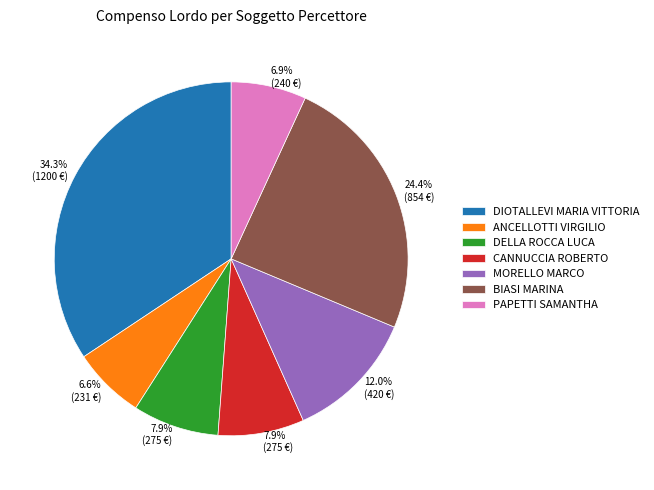

What percentage do DELLA ROCCA LUCA and MORELLO MARCO together represent?

19.9%